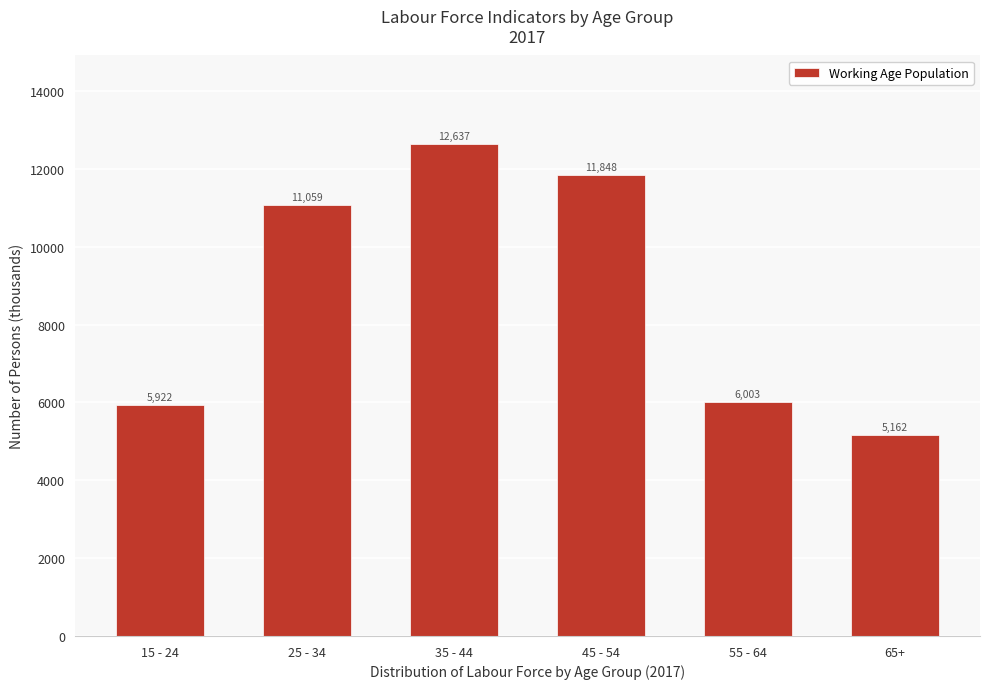

What position from the left is 15 - 24?

1